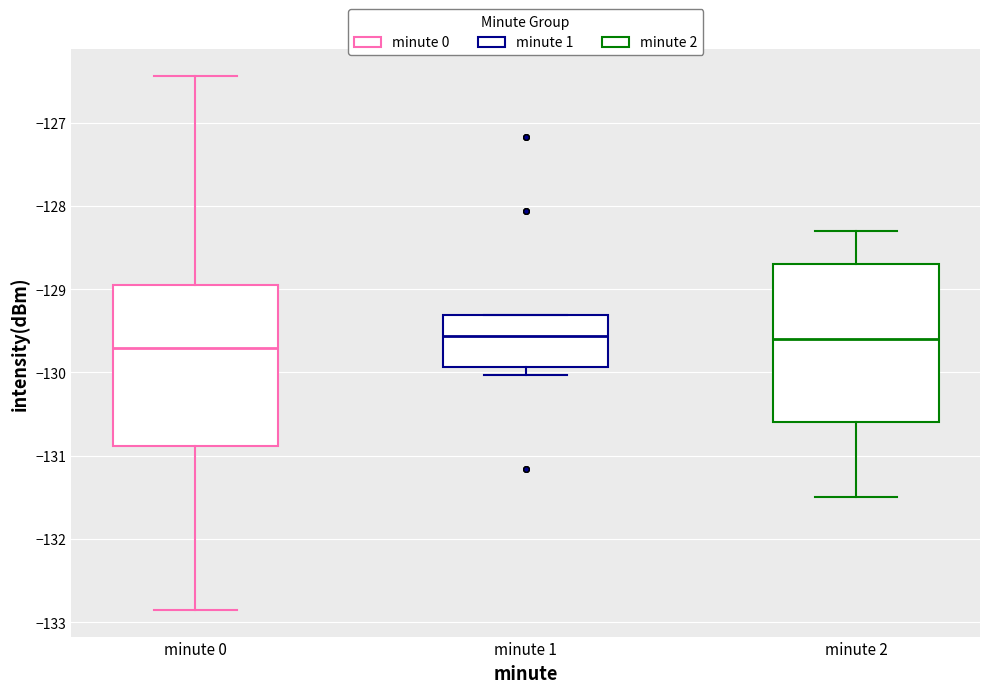

Reading left to right, read every box against the y-axis: the position of its median line, the range the box covers, and the ends of its whiskers. The values are not printed on the chart, so give them approximately, as read against the axis.

minute 0: median -129.7, box -130.9 to -128.9, whiskers -132.8 to -126.4
minute 1: median -129.6, box -129.9 to -129.3, whiskers -130.0 to -129.3
minute 2: median -129.6, box -130.6 to -128.7, whiskers -131.5 to -128.3